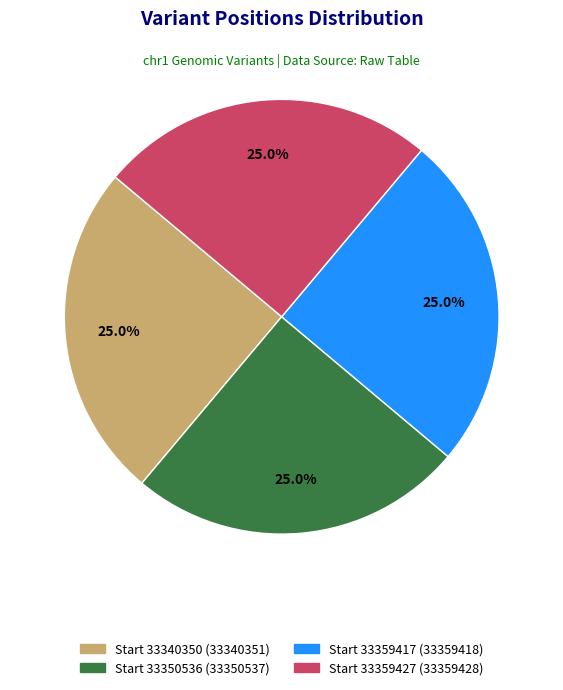

Is there any slice that represents more than half of the pie?

No